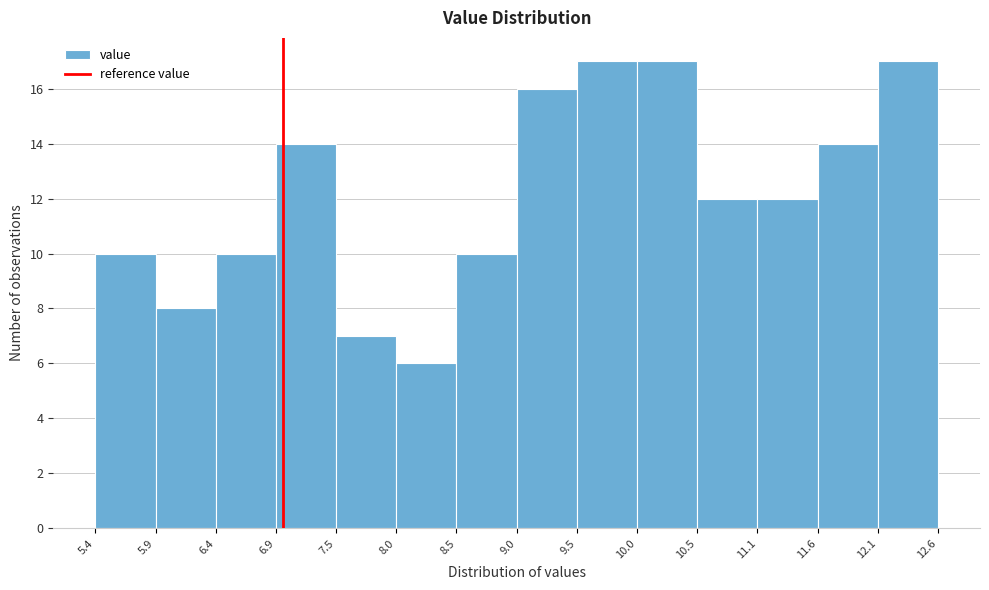

How tall is the bar that spans 6.4 to 6.9 on the x-axis? The values are not printed on the chart, so give them approximately, as read against the axis.

10